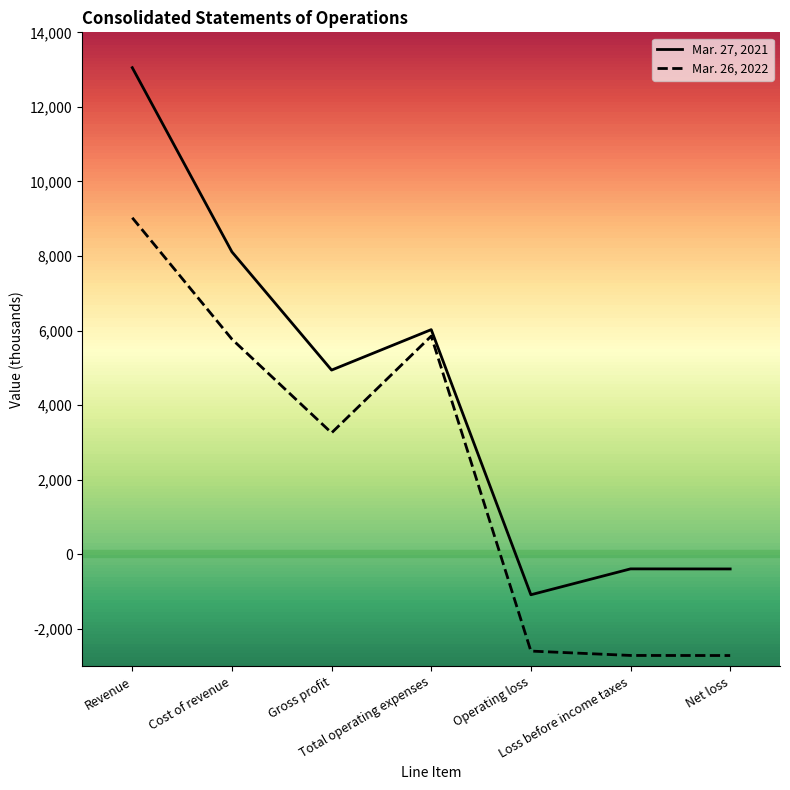

What are all the series names shown in the legend?

Mar. 27, 2021, Mar. 26, 2022